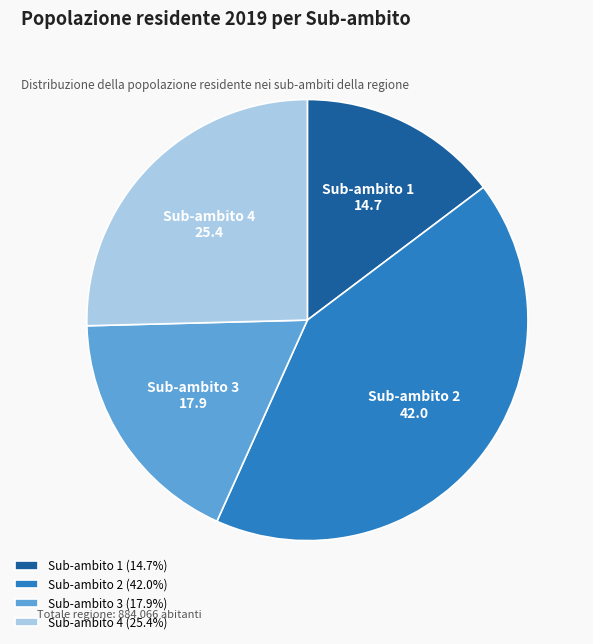

The Sub-ambito 4 slice represents 35% of the pie. True or false?

False